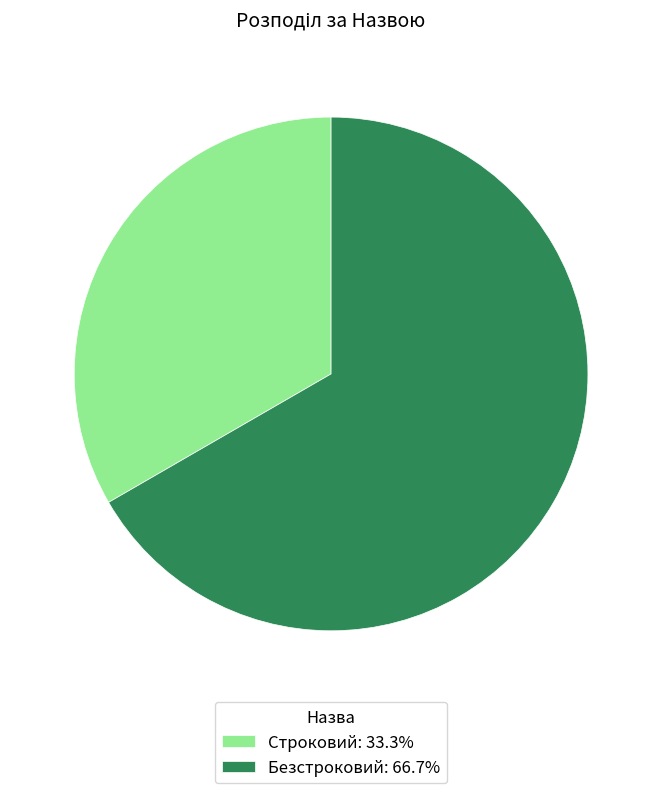

Which category has the biggest portion of the pie?

Безстроковий